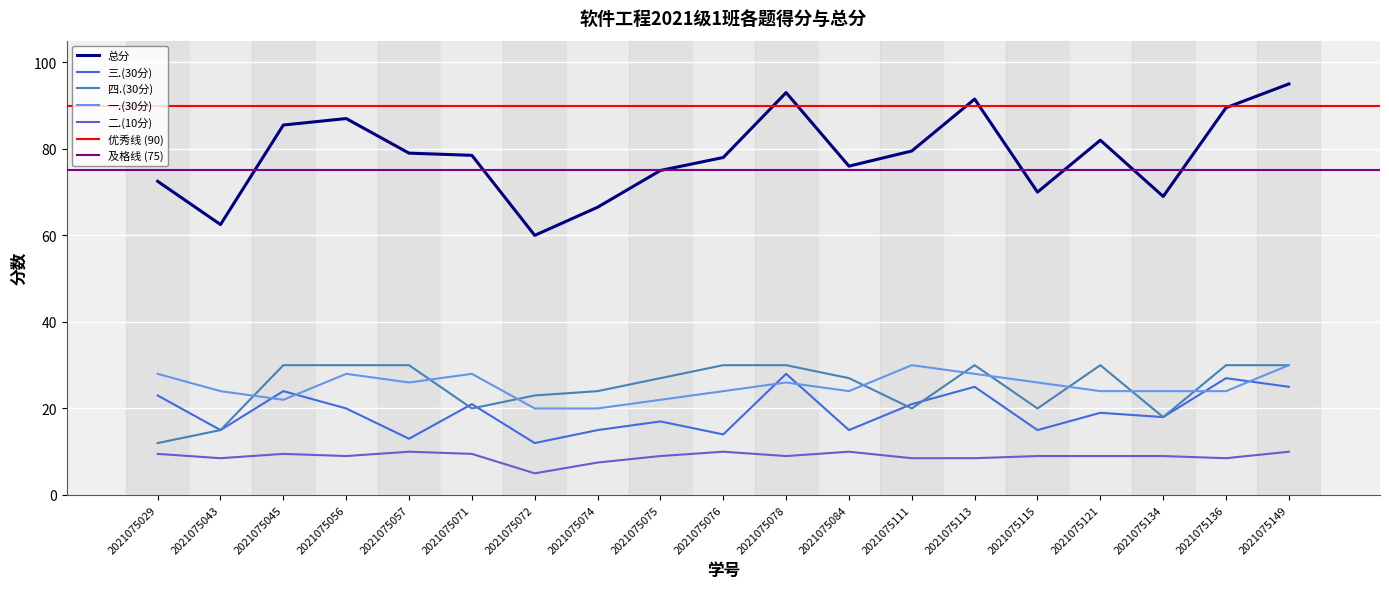

What is the difference between the highest and lowest values at 2021075029?

63.0